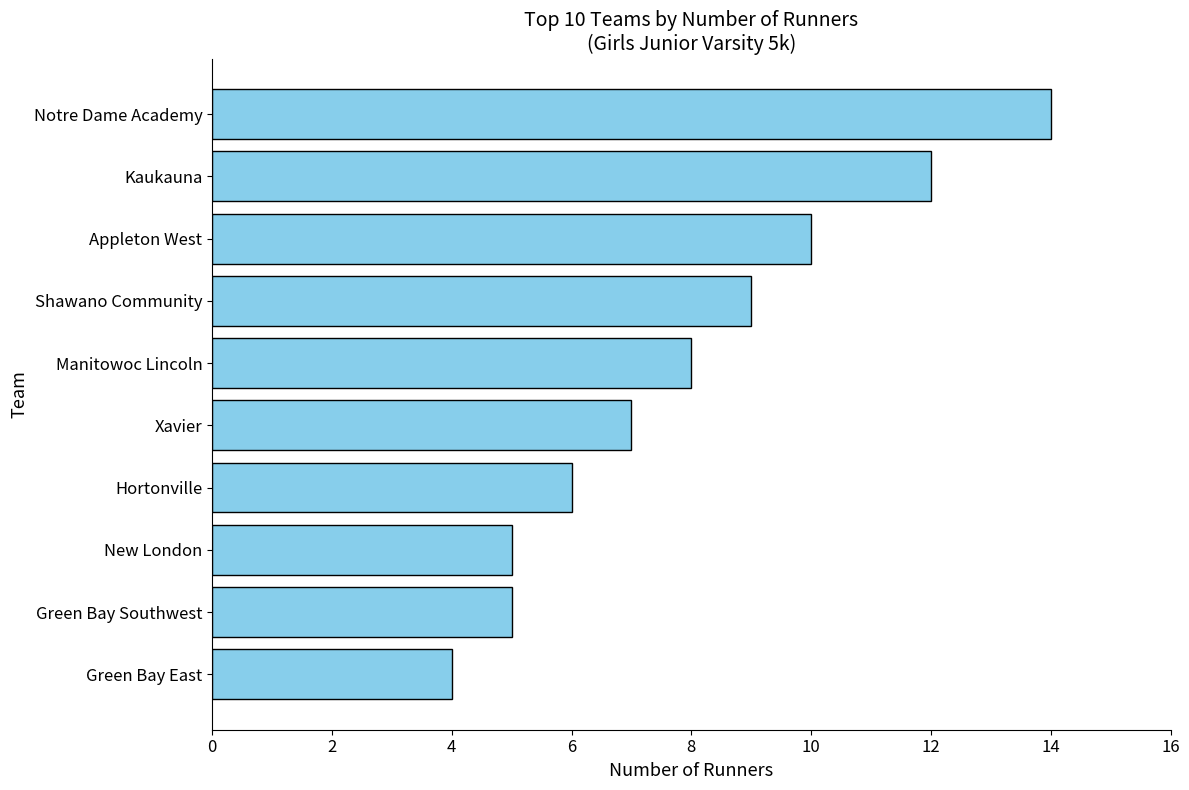

Reading top to bottom, extract all data points from this chart.

Notre Dame Academy=14	Kaukauna=12	Appleton West=10	Shawano Community=9	Manitowoc Lincoln=8	Xavier=7	Hortonville=6	New London=5	Green Bay Southwest=5	Green Bay East=4